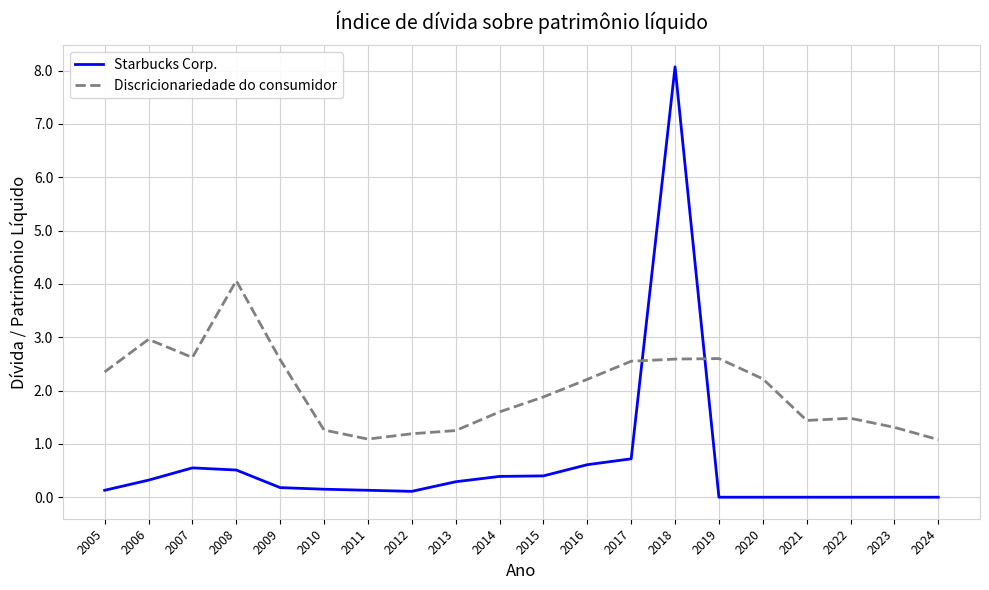

At which category is the sum across all series the highest?

2018